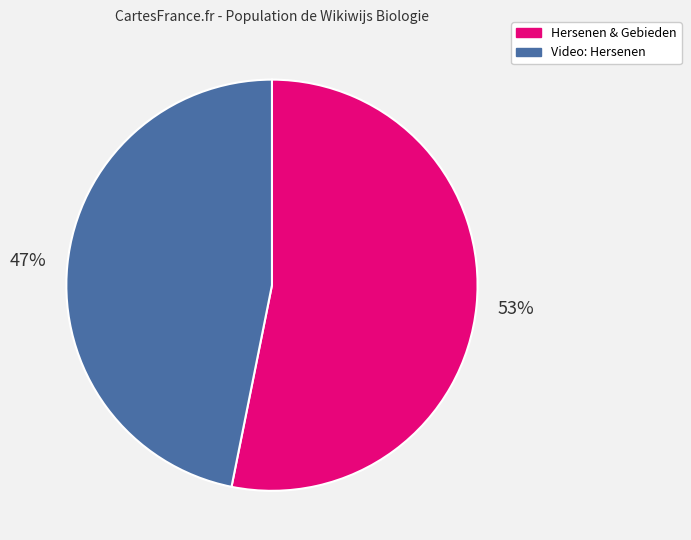

To the nearest percent, what is the difference between the largest and smallest slice percentages?

6%